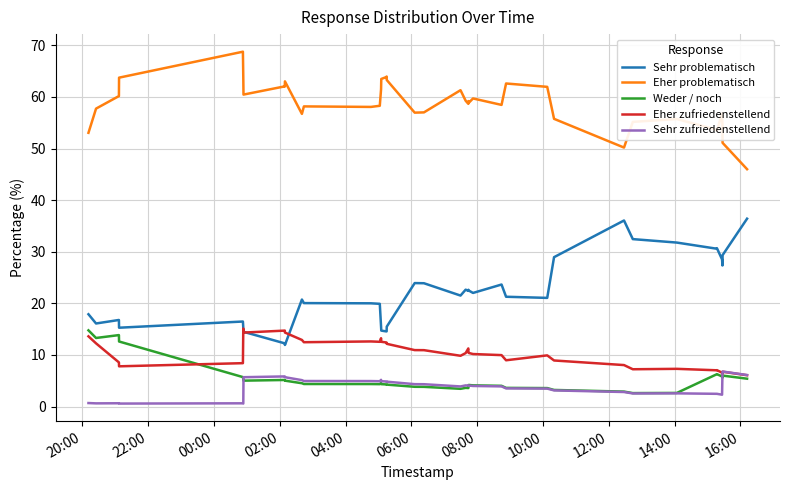

What is the difference between the second highest and second lowest values in the Weder / noch series?

11.2